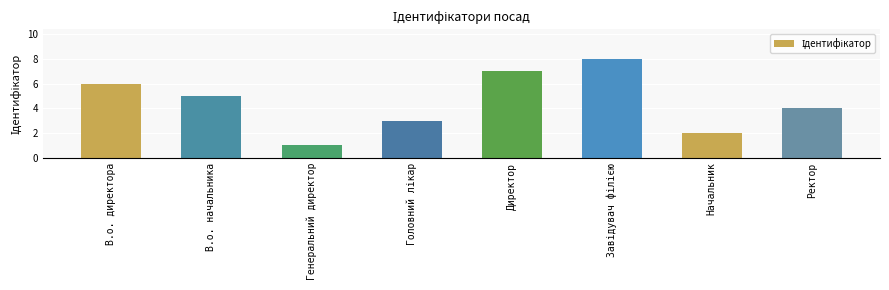

Are the bars horizontal?

No